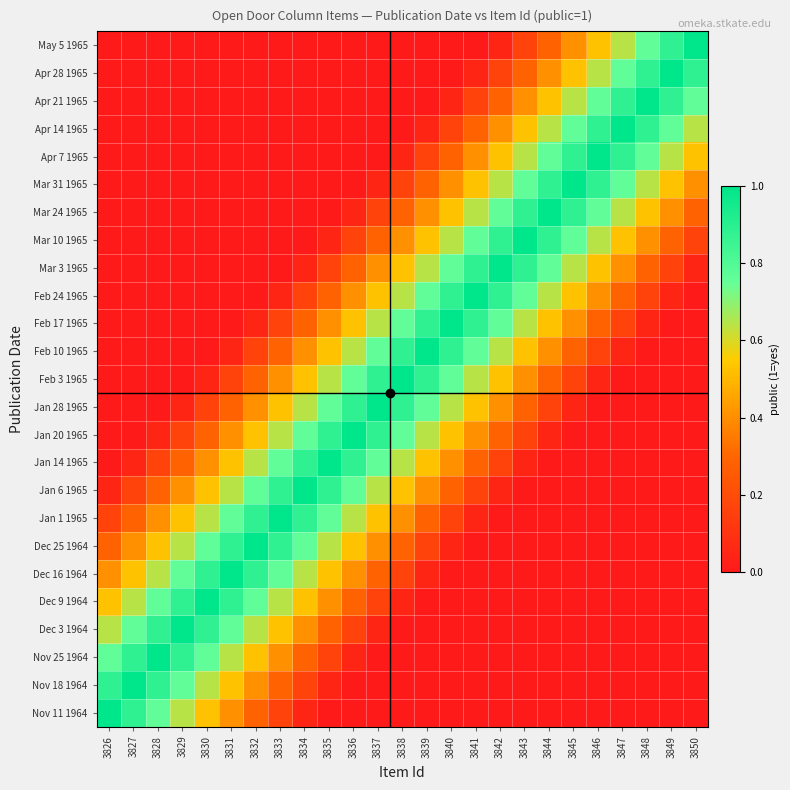

At how many categories does at least one series exceed 0?

25